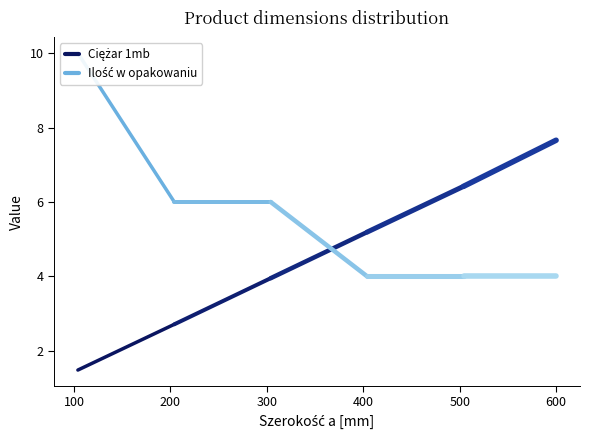

Does the chart have visible grid lines?

No